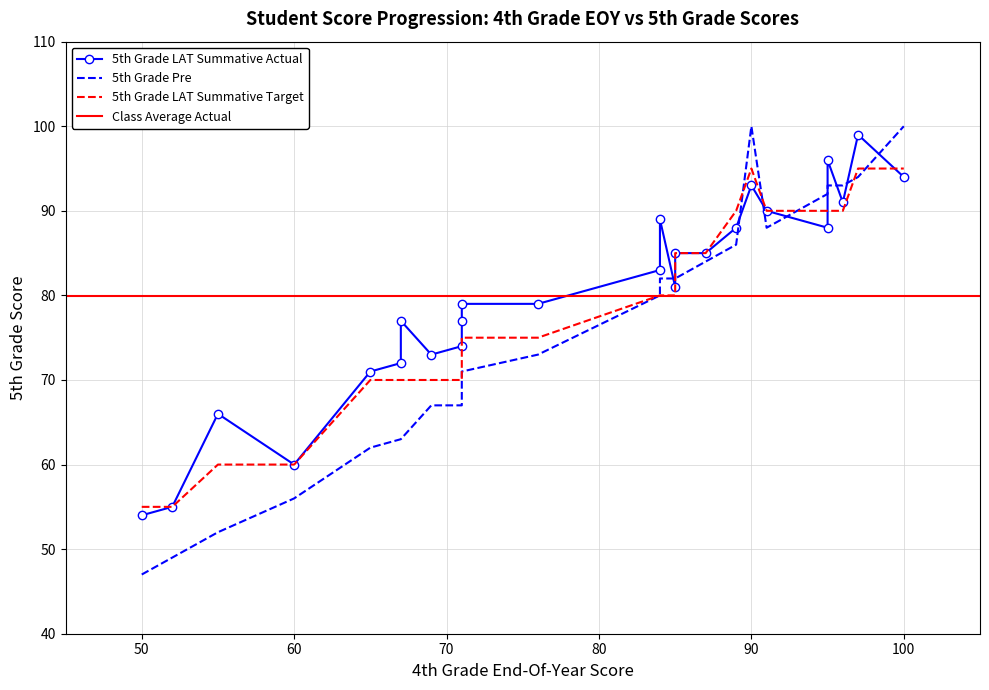

What is the difference between the maximum and minimum values in the 5th Grade Pre series?

53